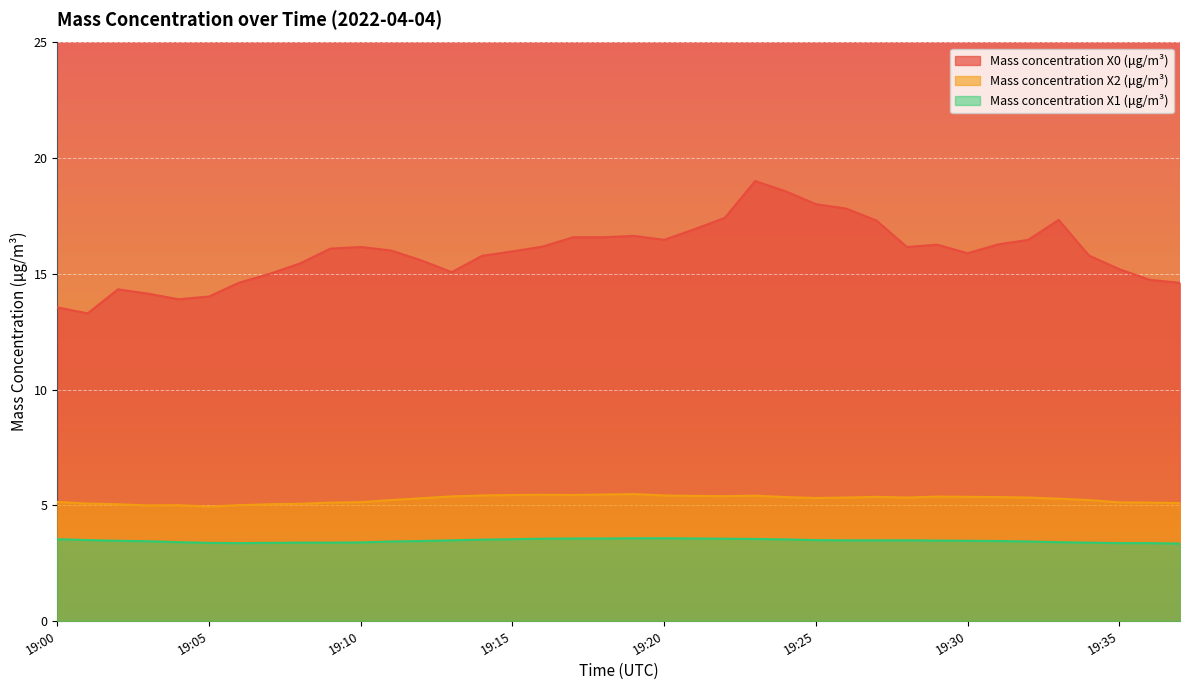

List the series in order of their peak value, highest first.

Mass concentration X0 (μg/m³), Mass concentration X2 (μg/m³), Mass concentration X1 (μg/m³)